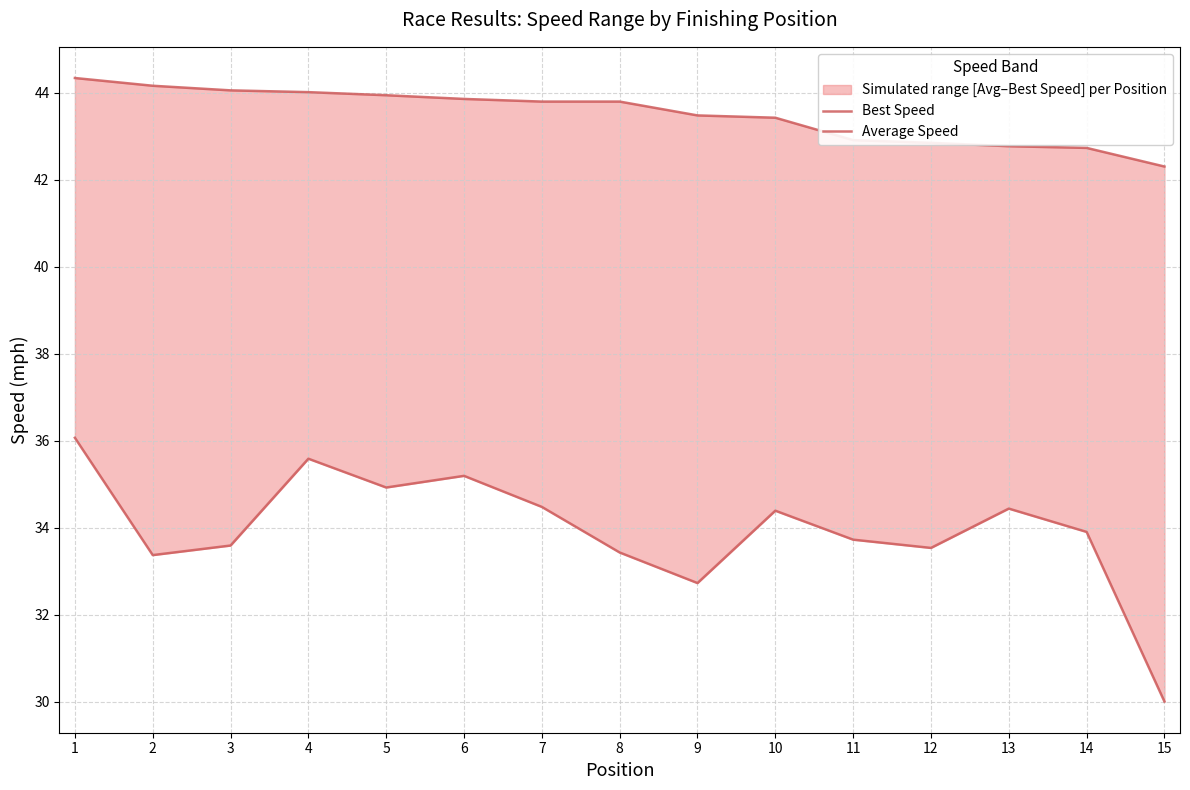

What is the spread (max minus min) of values at 5?

9.0